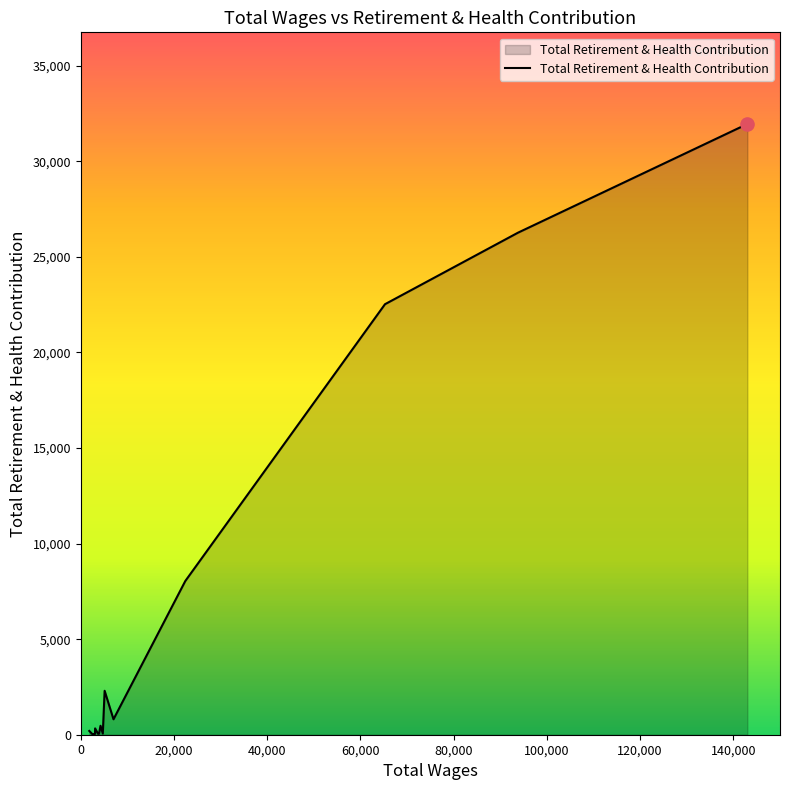

What is the difference between the maximum and minimum values?

31920